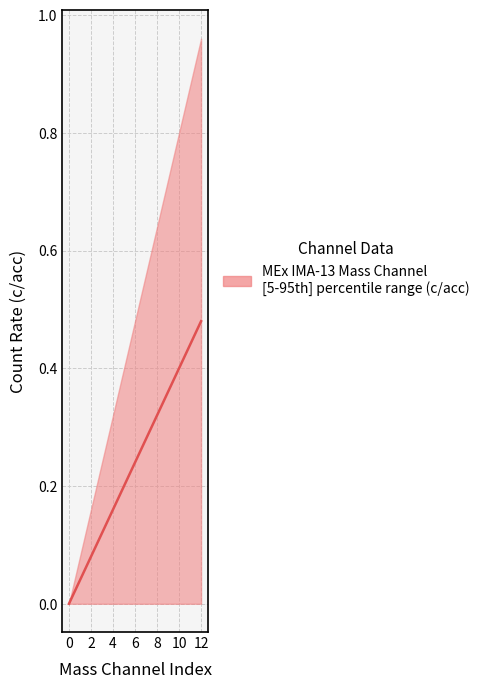

True or false: the data shows 0.4 at 7.

False